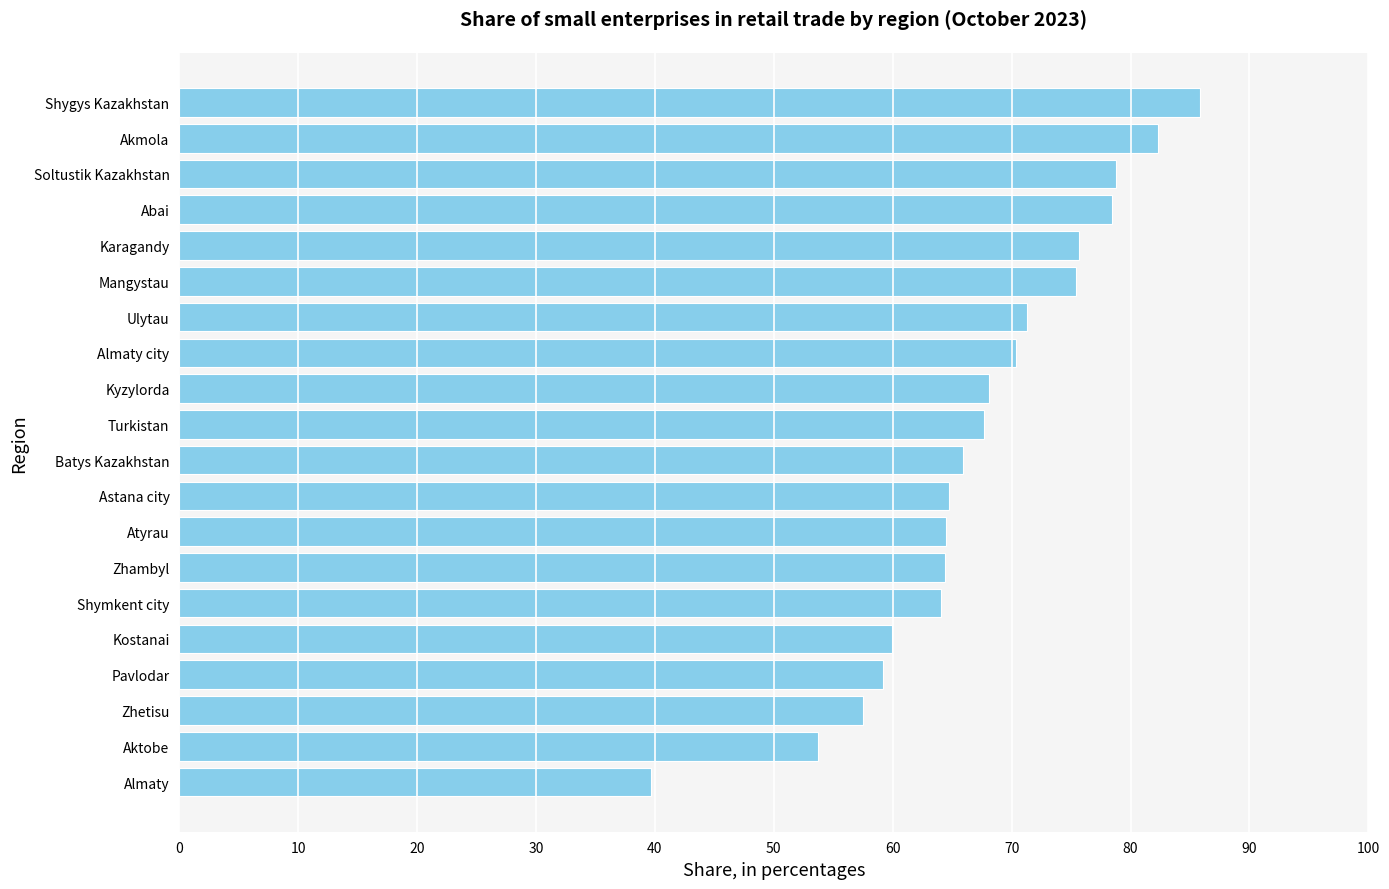

True or false: the data shows 40.2 at Abai.

False